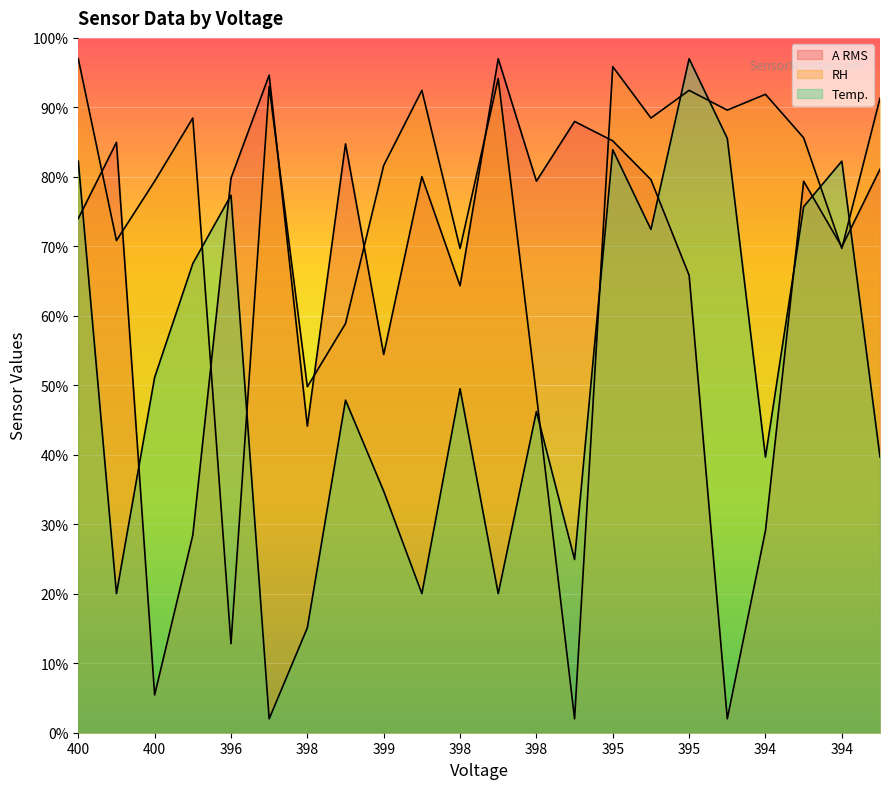

What is the difference between the maximum and minimum values in the RH series?

95.0